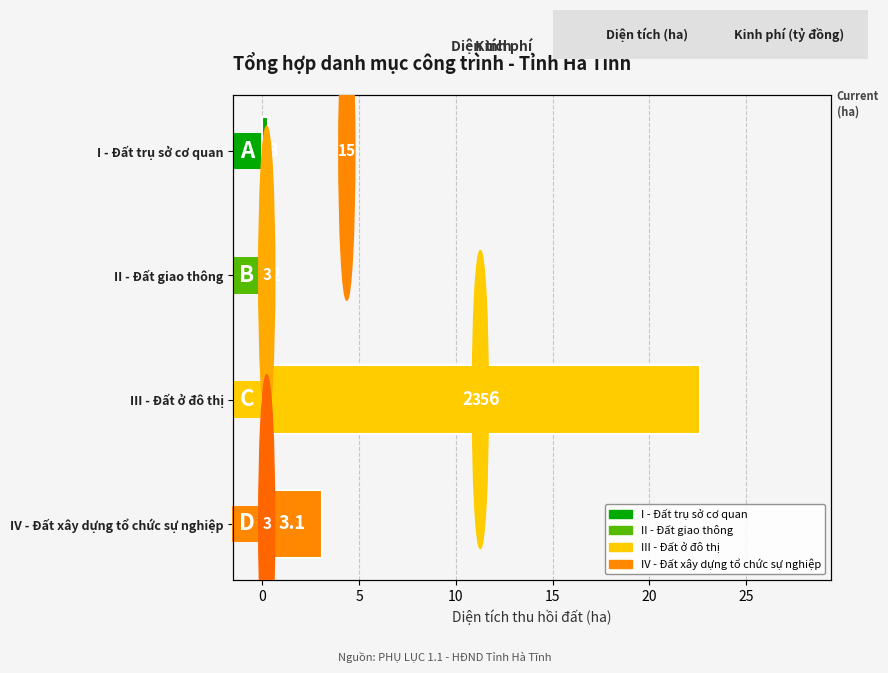

What is the difference between the second highest and second lowest values?

2.8